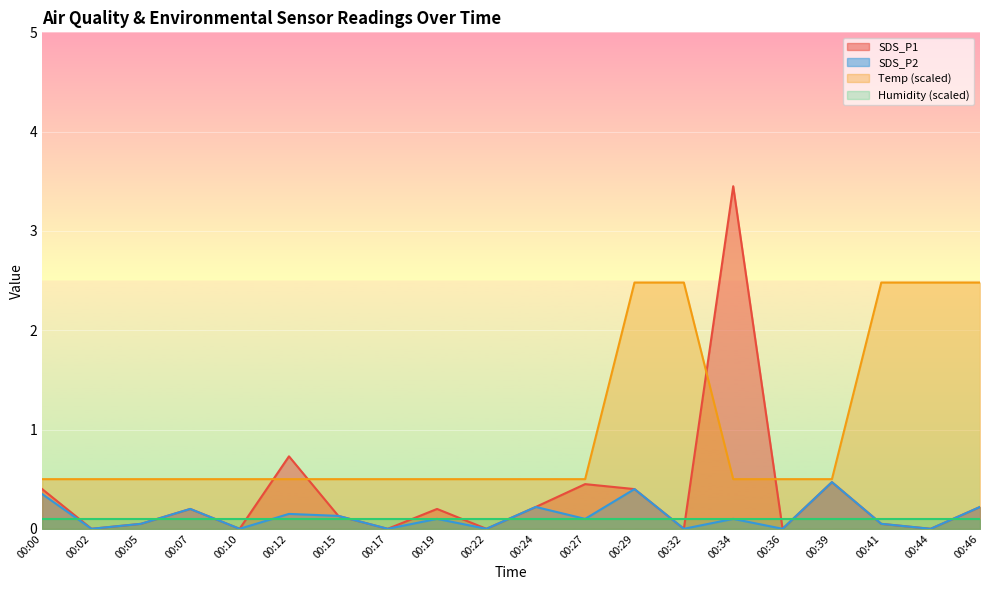

Is the value of SDS_P1 at 00:41 greater than the value of SDS_P2 at 00:12?

No